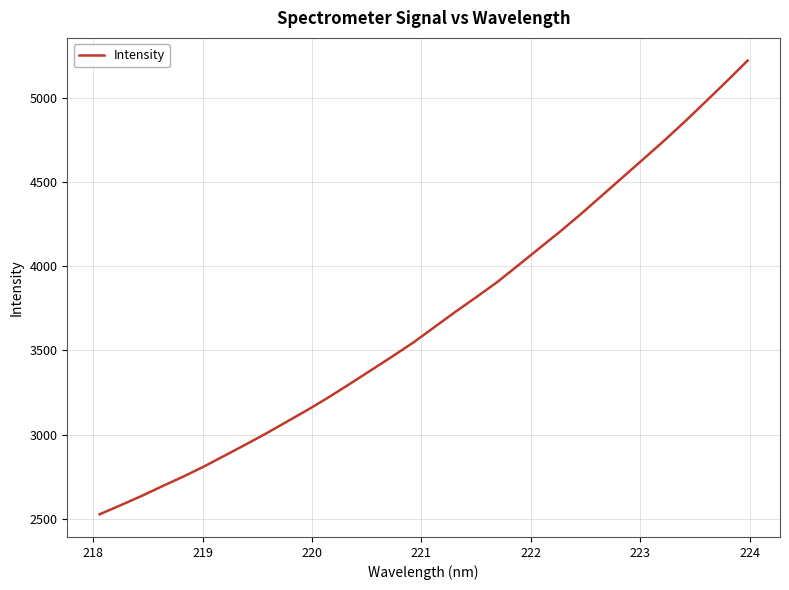

Is this an area chart (filled region under the line)?

No